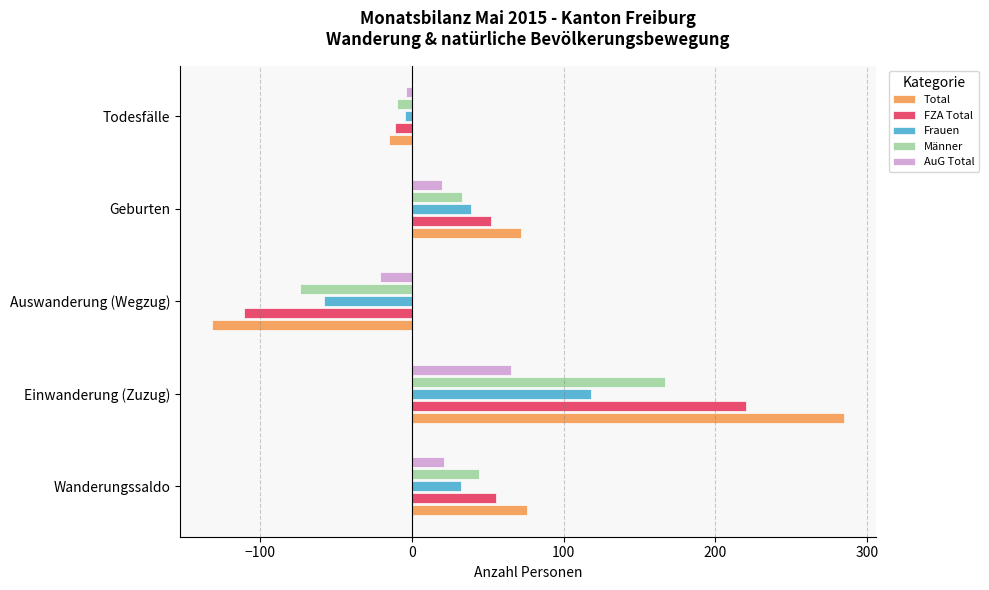

How many positive values does the FZA Total series have?

3